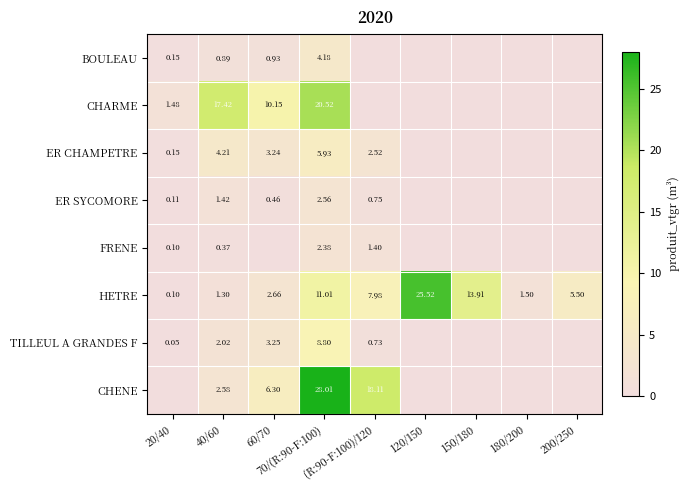

Which series has the largest total across all categories?

HETRE